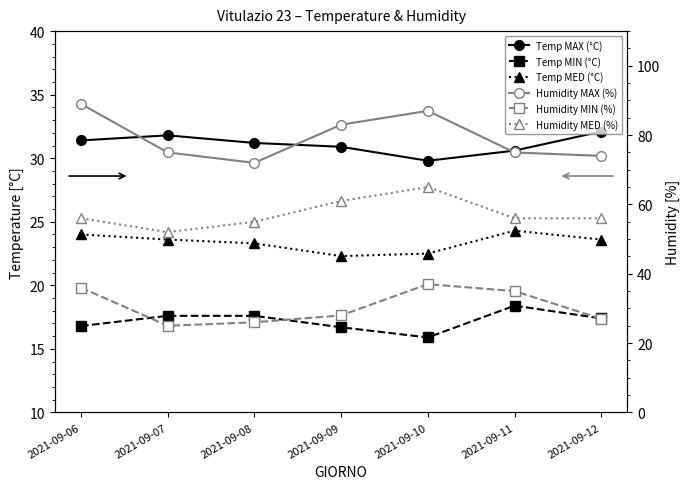

Which series has the widest spread of values?

Humidity MAX (%)